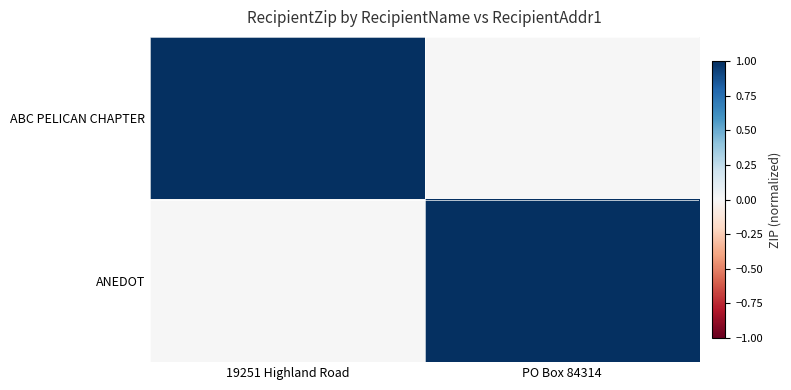

What is the difference between the highest and lowest values at 19251 Highland Road?

1